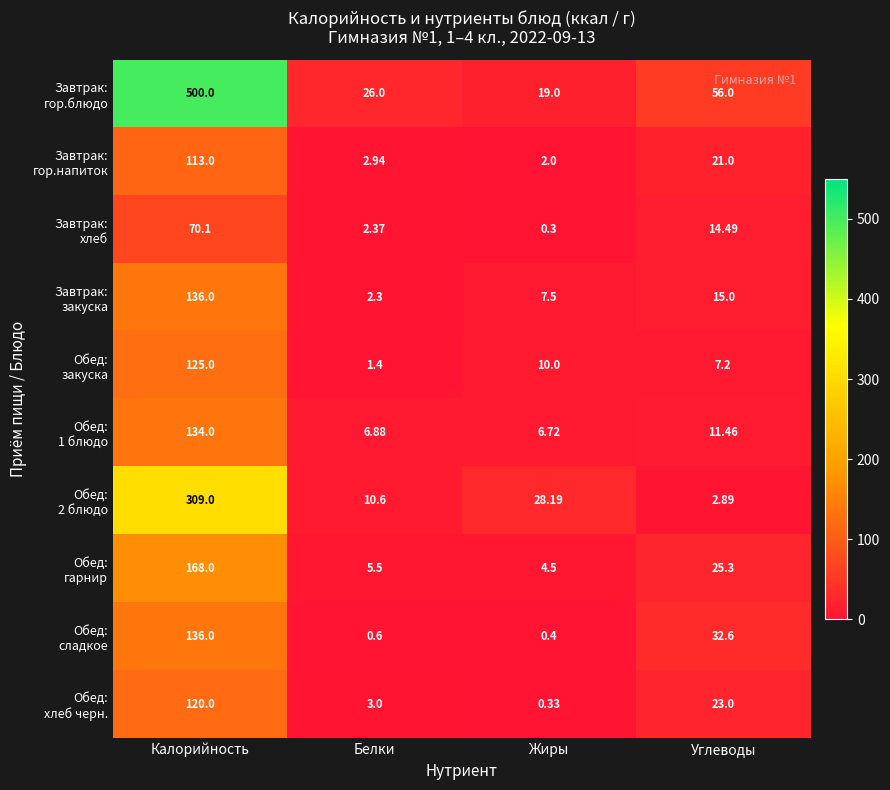

At which category is the sum across all series the highest?

Калорийность